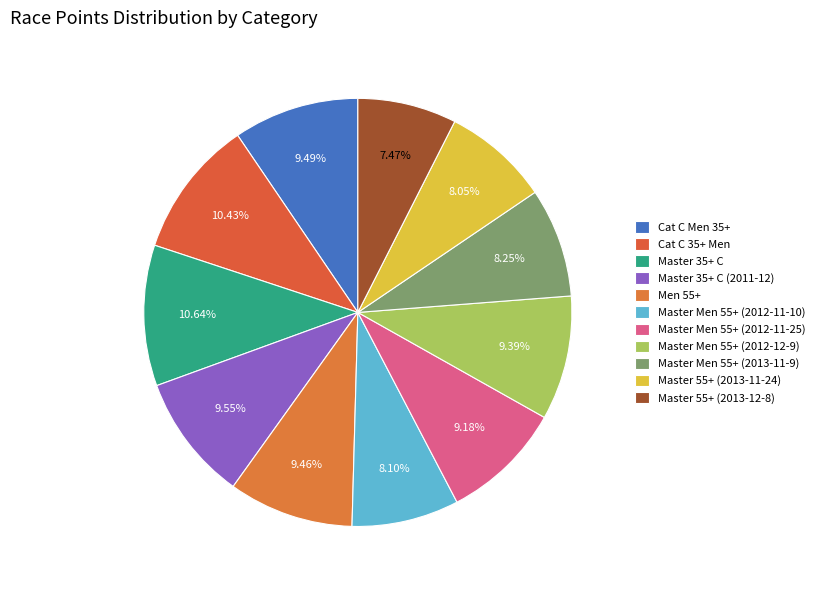

Is the sum of Master 55+ (2013-12-8) and Master 55+ (2013-11-24) greater than half?

No